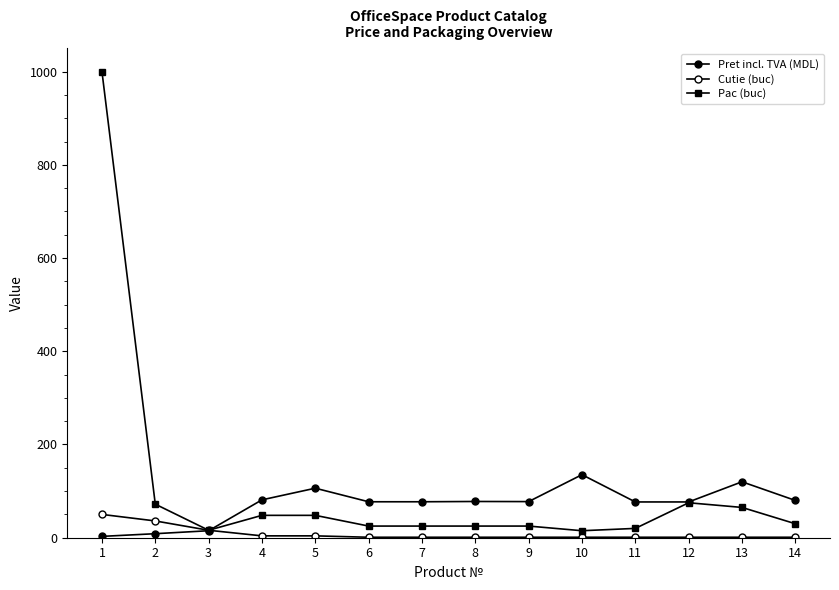

How many categories are shown in the chart?

14